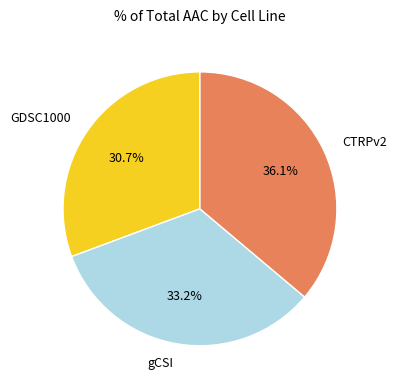

Is there any slice that represents more than half of the pie?

No